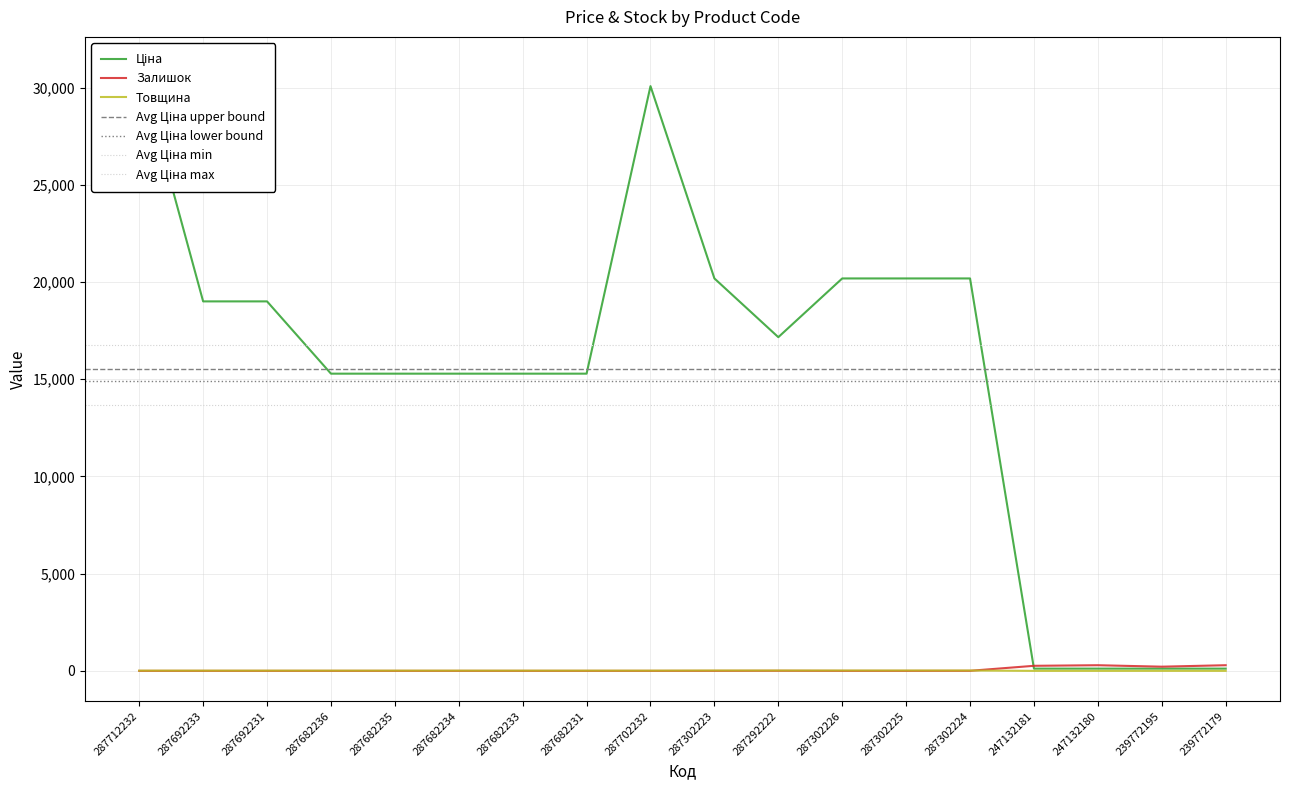

Is the value of Залишок at 287302226 greater than the value of Ціна at 239772179?

No